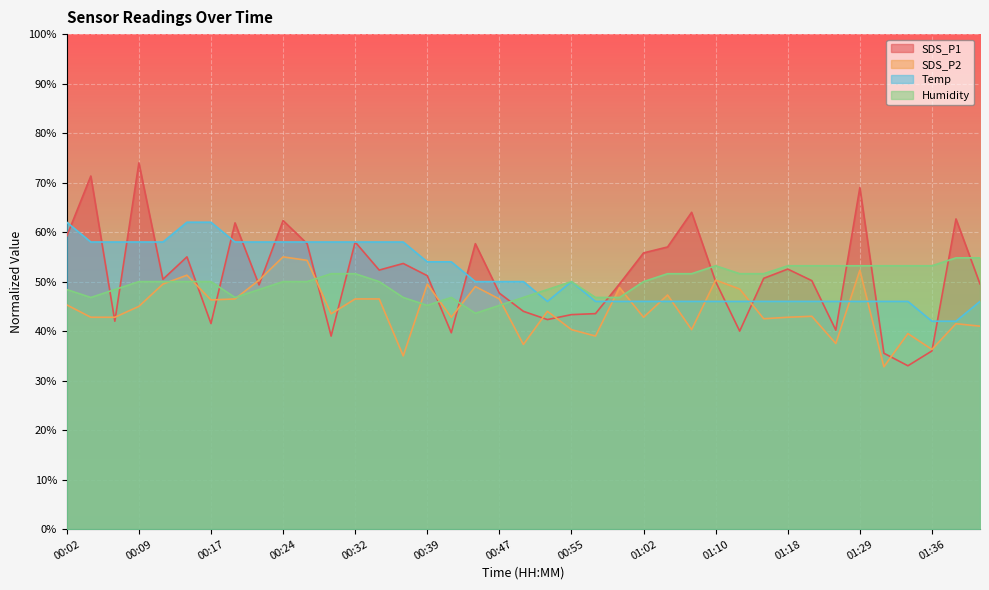

Where do Humidity and Temp first cross each other?

00:50 and 00:52